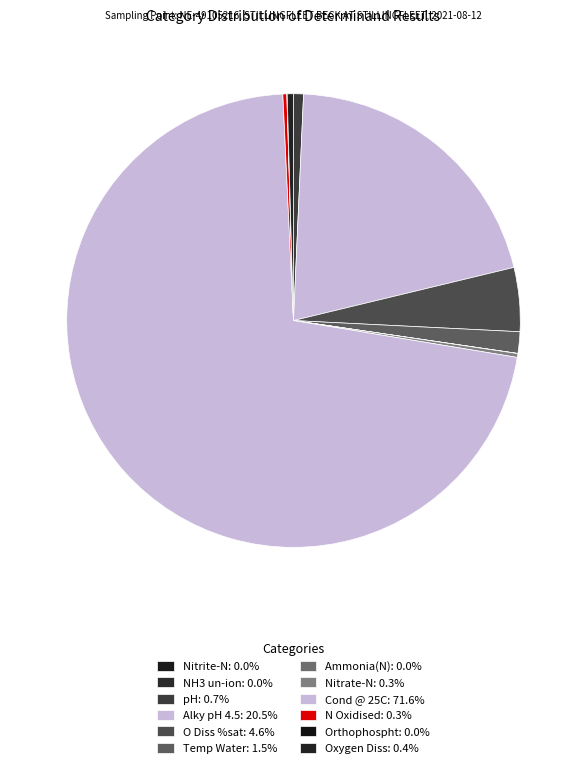

True or false: Temp Water accounts for 2% of the total.

True